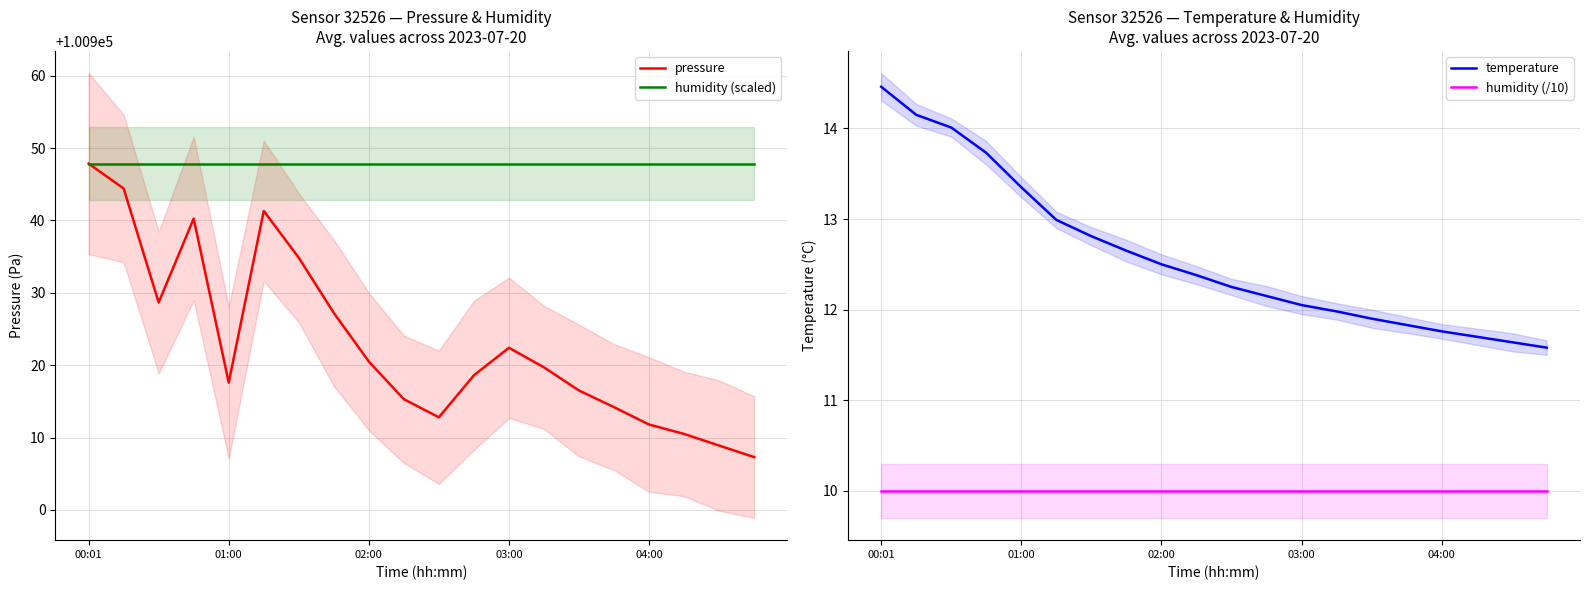

The temperature series shows 18.3 at 03:00. True or false?

False